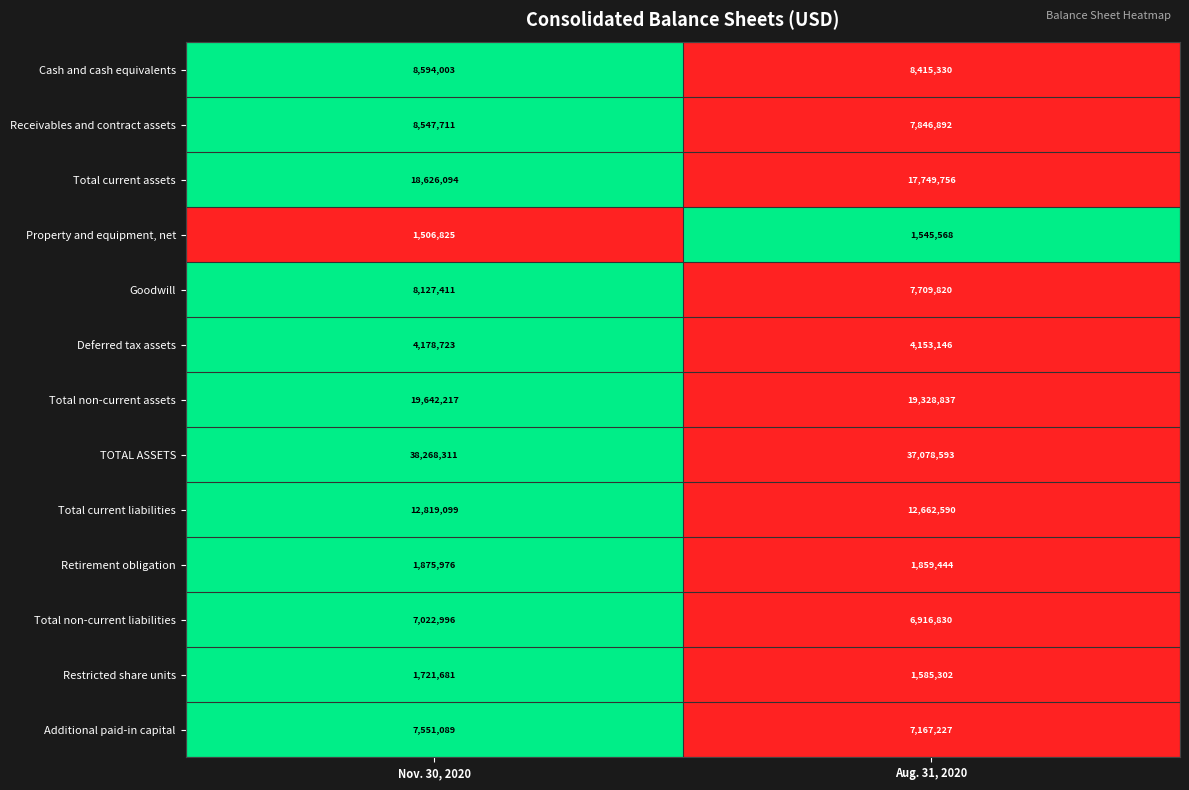

List the series in order of their peak value, highest first.

TOTAL ASSETS, Total non-current assets, Total current assets, Total current liabilities, Cash and cash equivalents, Receivables and contract assets, Goodwill, Additional paid-in capital, Total non-current liabilities, Deferred tax assets, Retirement obligation, Restricted share units, Property and equipment, net